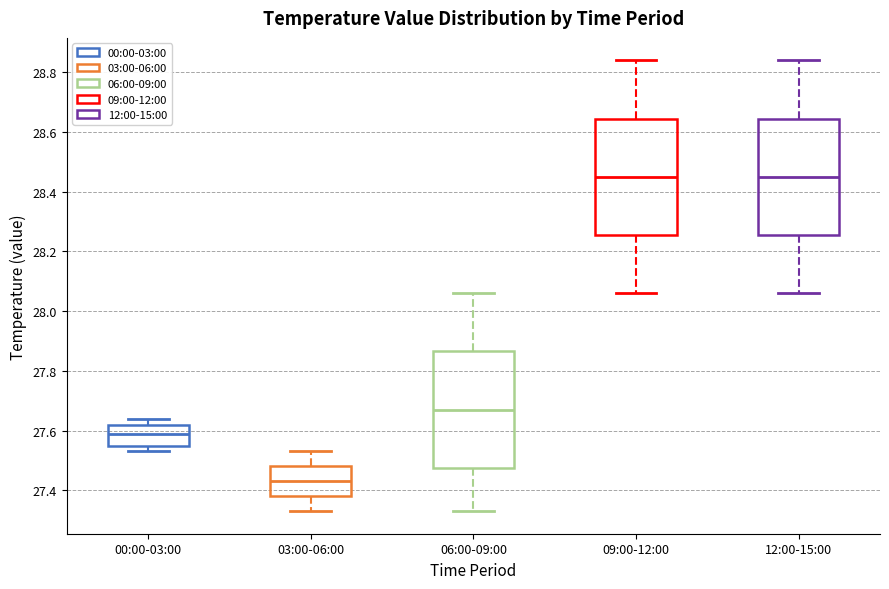

Reading left to right, transcribe this box plot: for each box, give where its median line is, the range the box spans, and where its two whiskers end, as read against the y-axis. The values are not printed on the chart, so give them approximately, as read against the axis.

00:00-03:00: median 27.60, box 27.56 to 27.62, whiskers 27.54 to 27.64
03:00-06:00: median 27.44, box 27.38 to 27.48, whiskers 27.34 to 27.54
06:00-09:00: median 27.68, box 27.48 to 27.86, whiskers 27.34 to 28.06
09:00-12:00: median 28.46, box 28.26 to 28.64, whiskers 28.06 to 28.84
12:00-15:00: median 28.46, box 28.26 to 28.64, whiskers 28.06 to 28.84